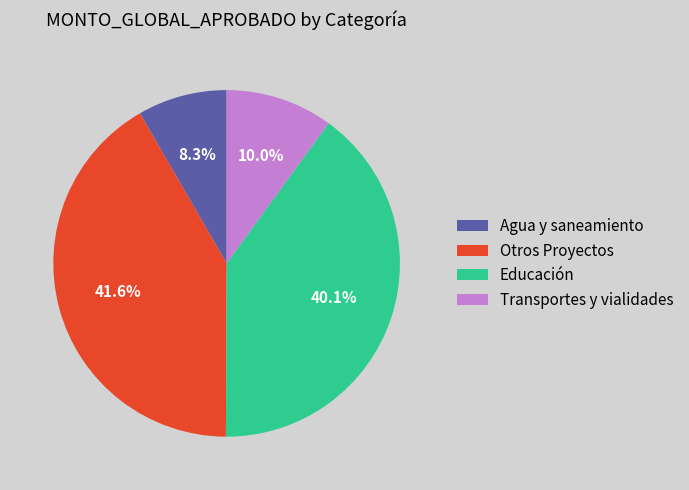

To the nearest percent, what is the difference between the largest and smallest slice percentages?

33%